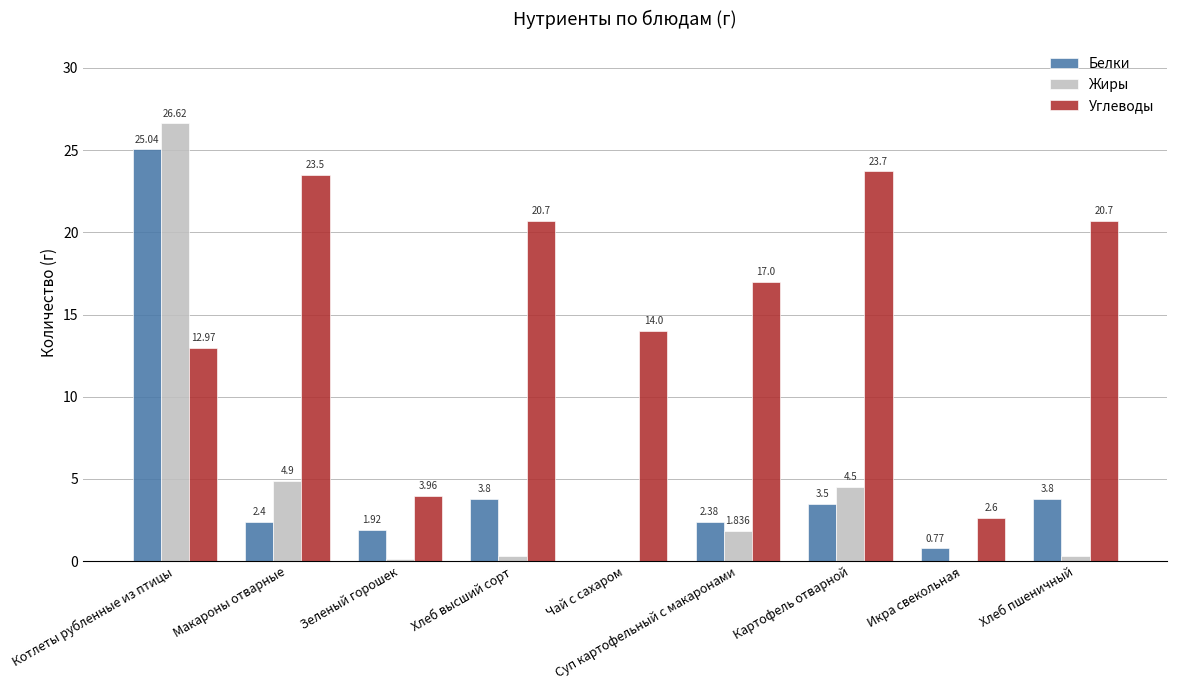

Which series has the largest total across all categories?

Углеводы